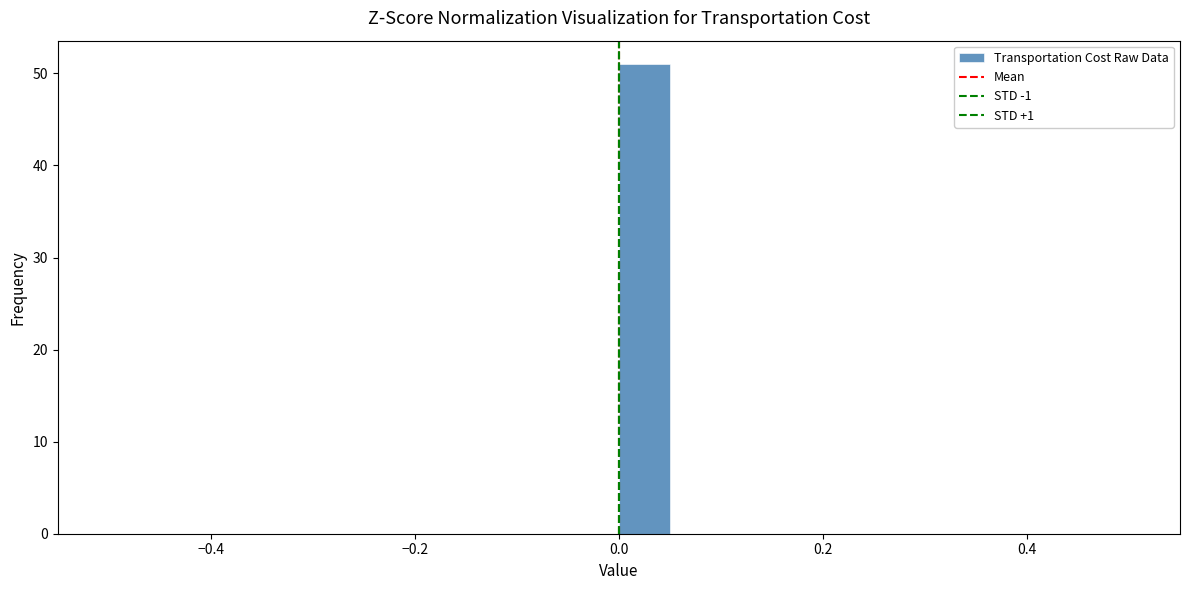

Read against the x-axis, roughly where is the centre of the tallest bar?

0.02